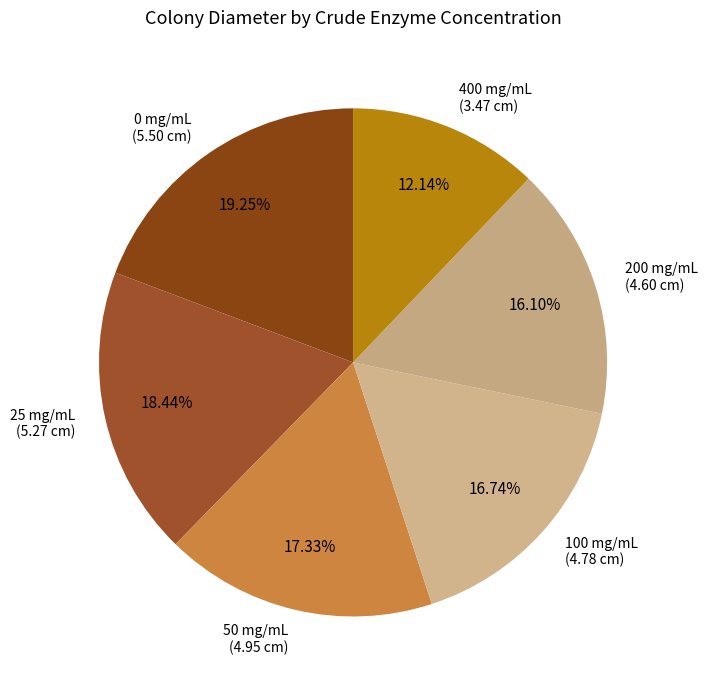

What is the ratio of the value at 50 mg/mL (4.95 cm) to the value at 0 mg/mL (5.50 cm)?

0.9